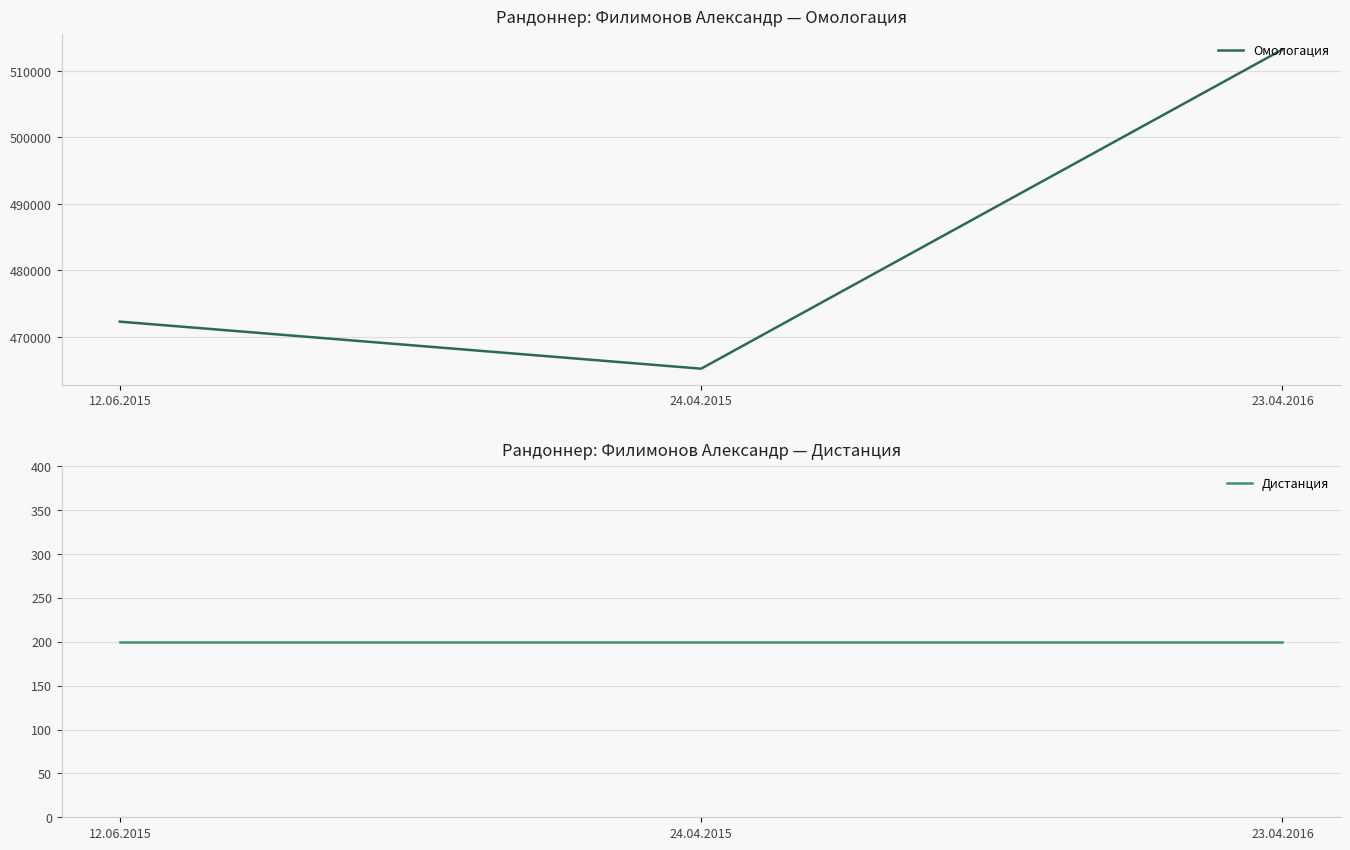

Rank the categories by Дистанция value from lowest to highest.

12.06.2015, 24.04.2015, 23.04.2016